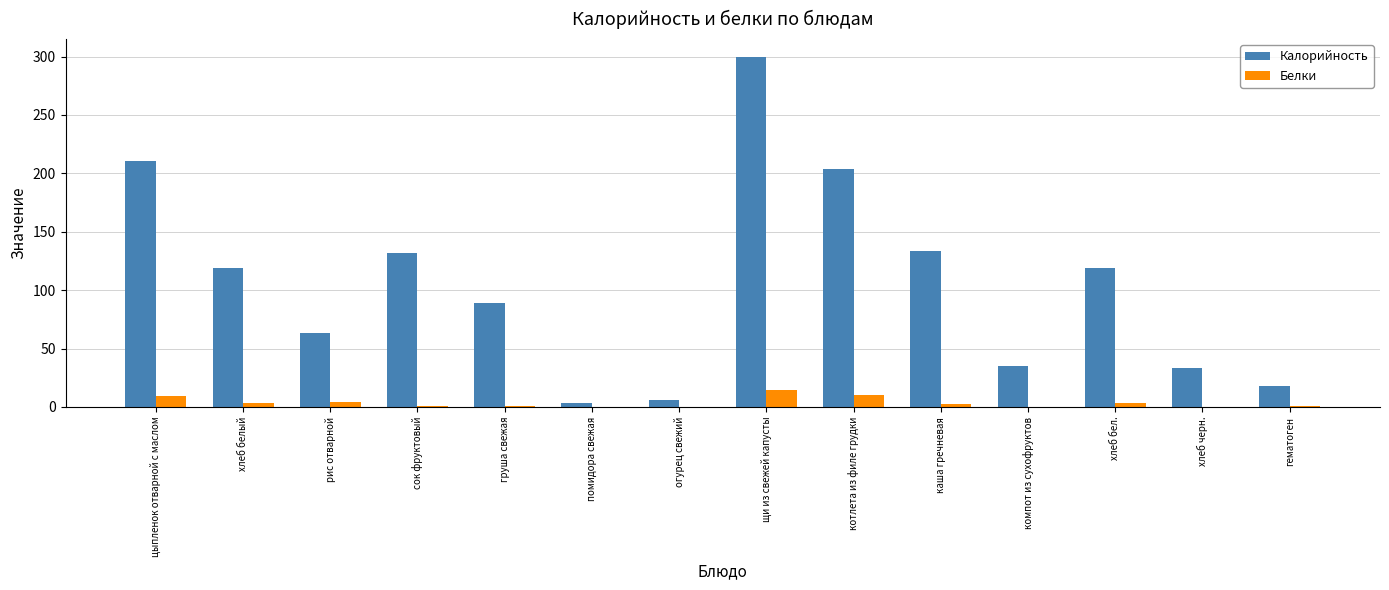

How many categories are shown in the chart?

14